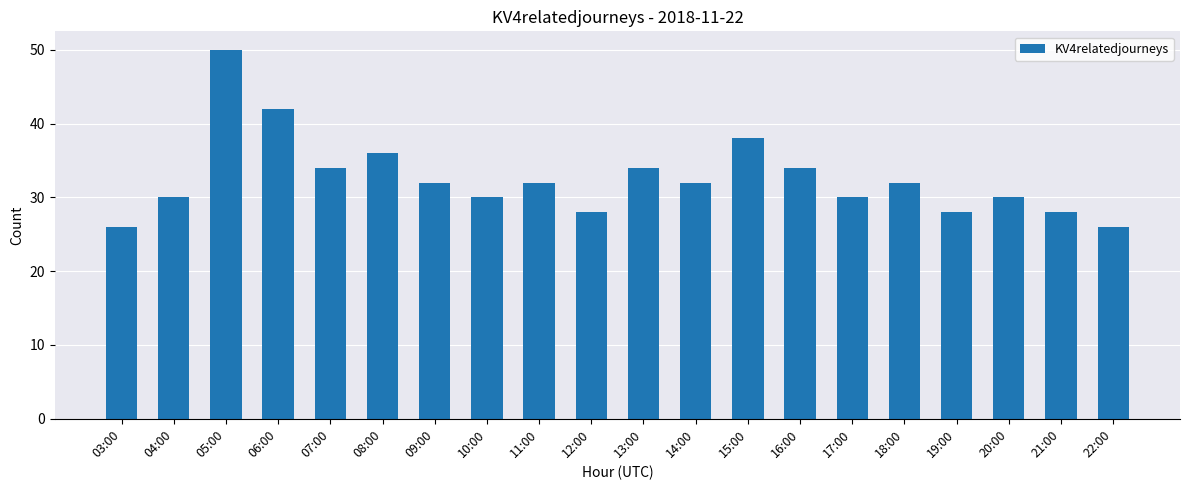

How many series are shown in this chart?

1